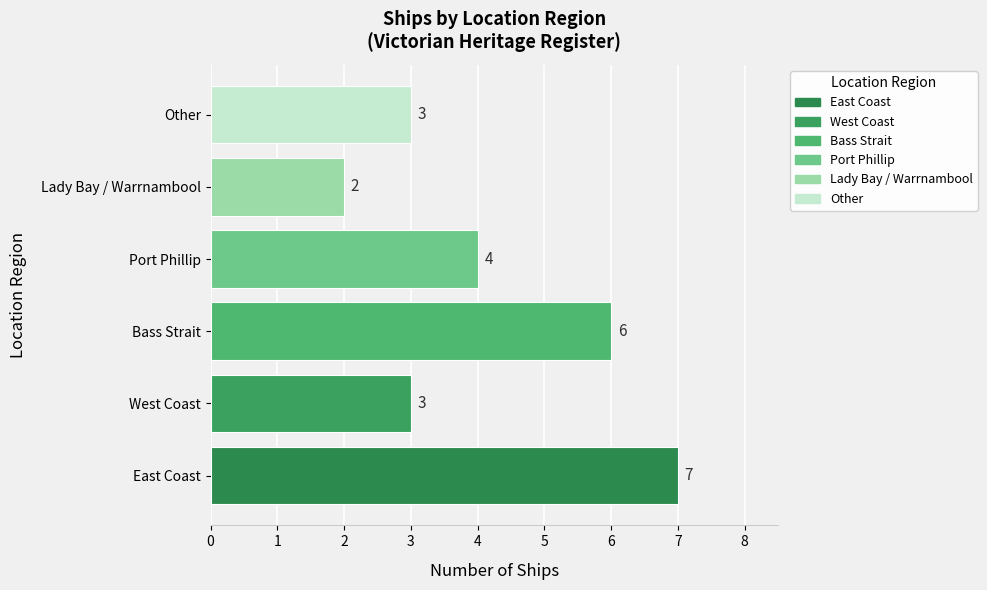

Which has a higher value, Lady Bay / Warrnambool or East Coast?

East Coast